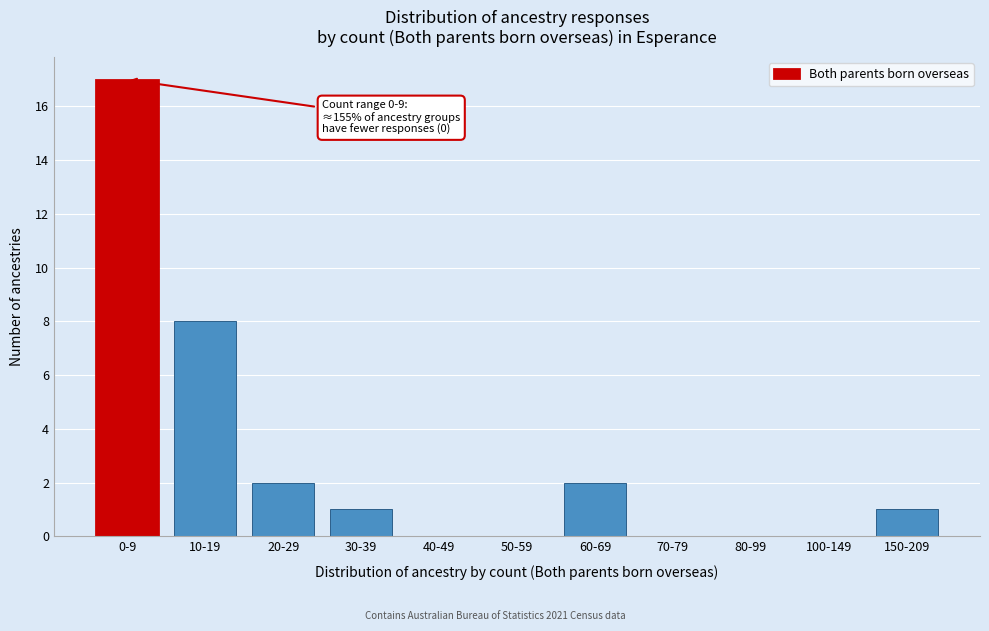

The chart shows a value of 0 at 30-39. True or false?

False